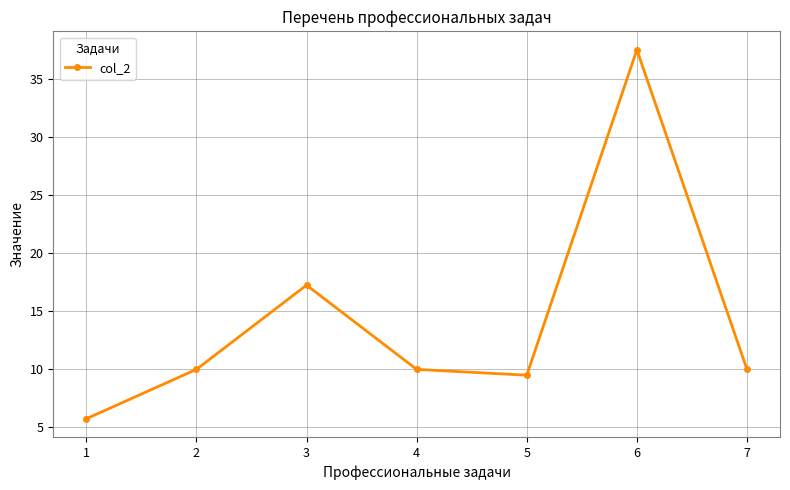

What is the minimum value shown in the chart?

5.8